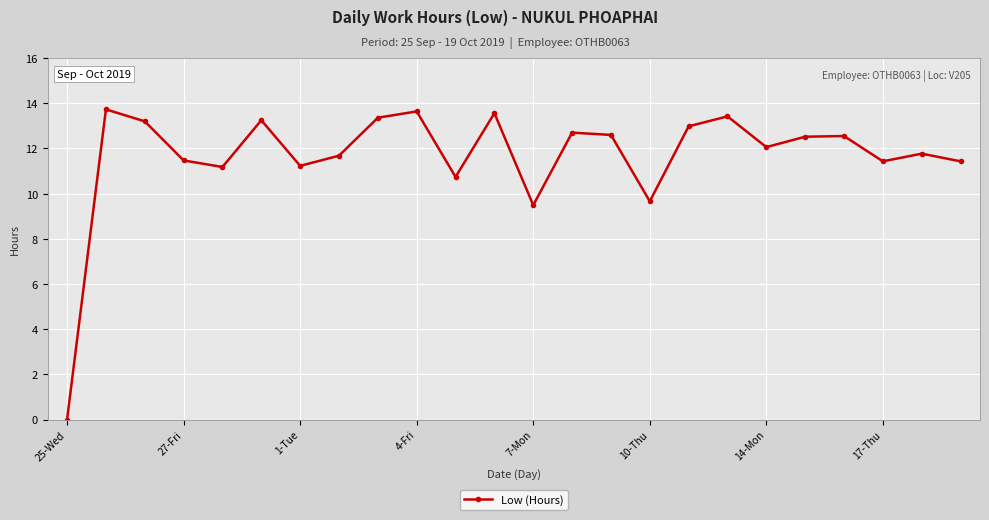

What is the maximum value shown in the chart?

13.7